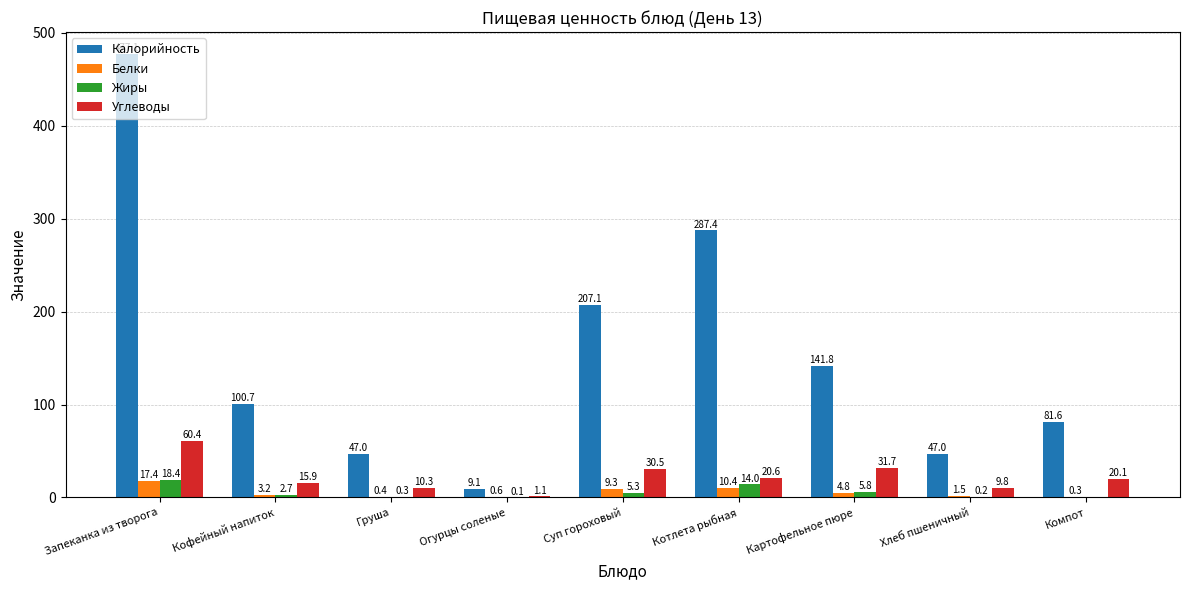

Which series changed the most between Суп гороховый and Котлета рыбная?

Калорийность